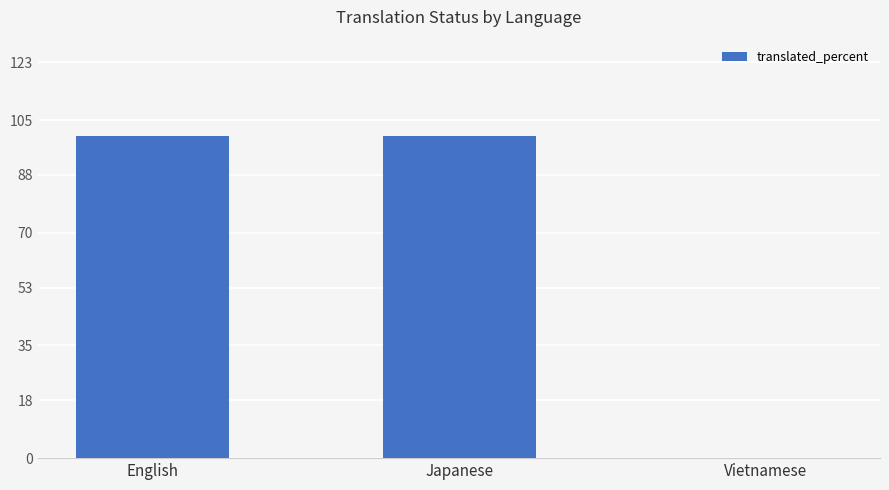

How many values are between 0 and 100?

3